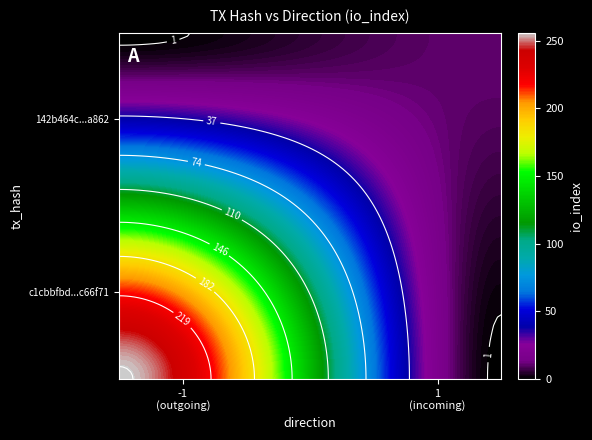

Rank the series by their average value, from highest to lowest.

c1cbbfbdbba5f1192f5f6f8f133015d13c66f71, 142b464ce0b7ed355003e46ae9afe1abbf8ba86